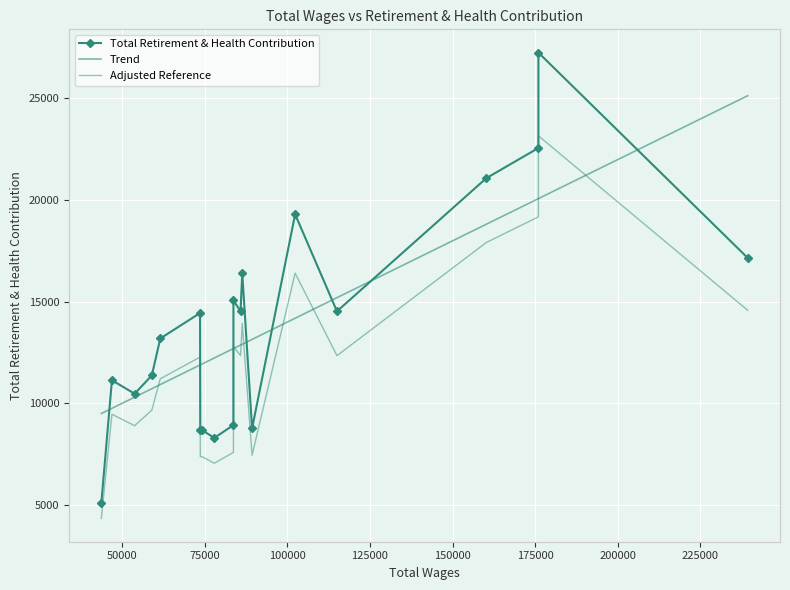

What is the minimum value shown in the chart?

5118